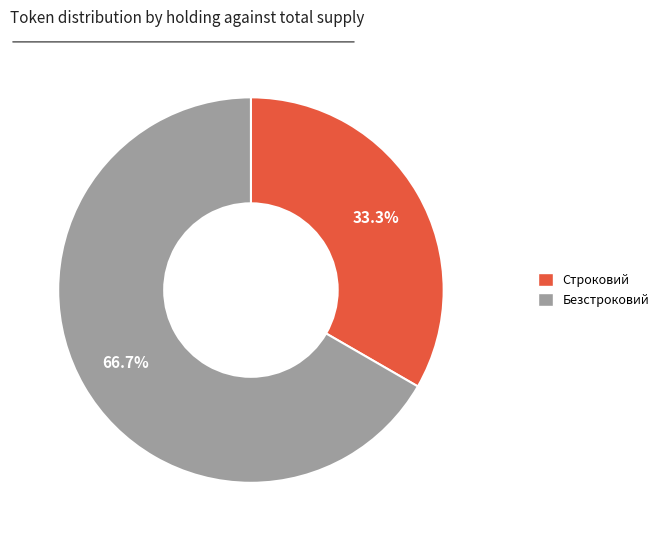

Which slice is the largest?

Безстроковий